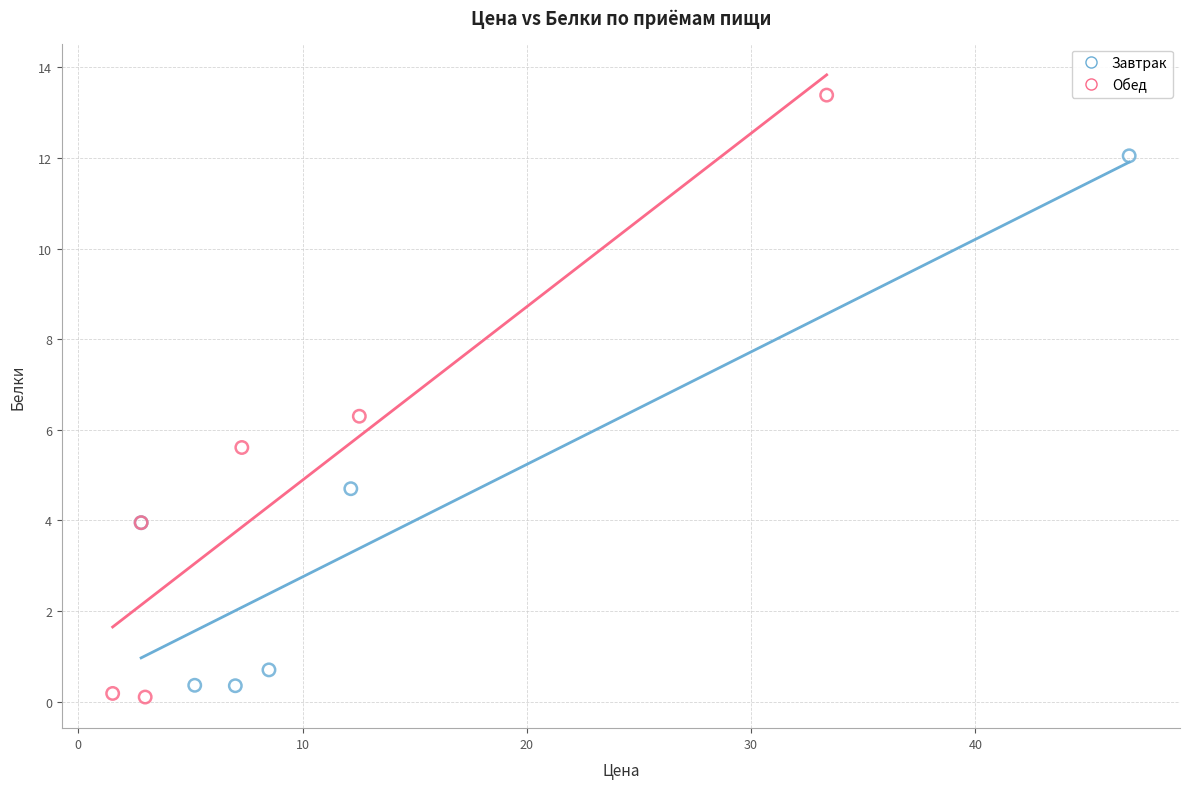

What are all the series names shown in the legend?

Завтрак, Обед